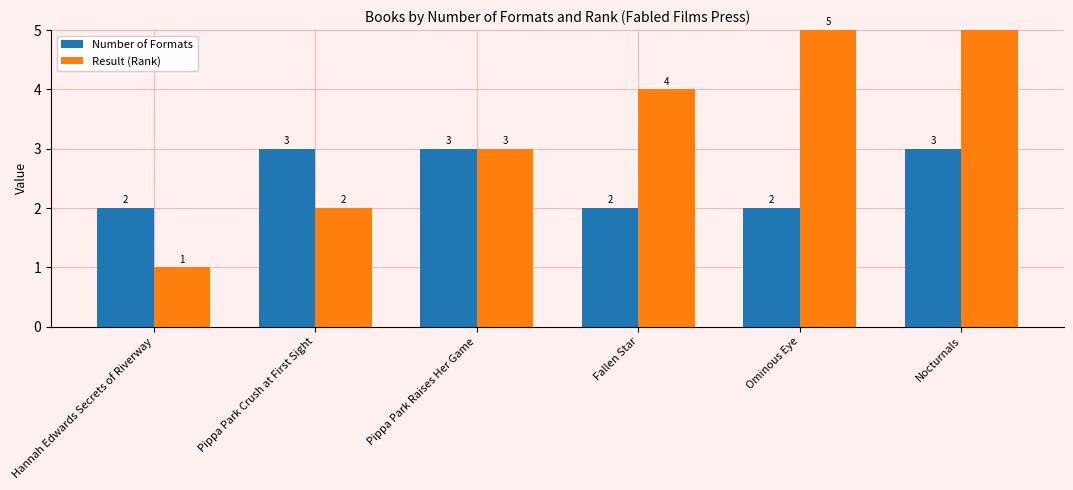

What is the value of the Number of Formats bar at the 5th from the left?

2